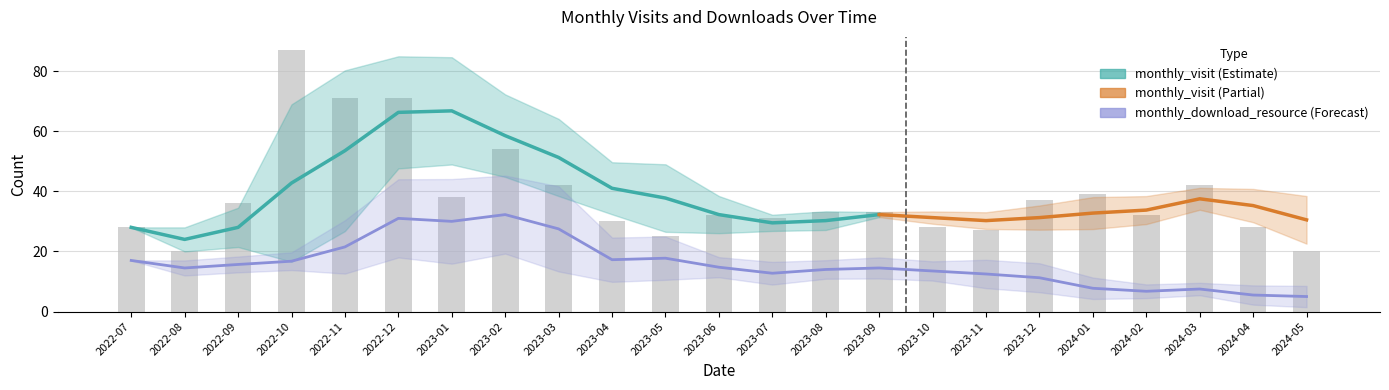

Which category has the lowest value across all series?

2022-08